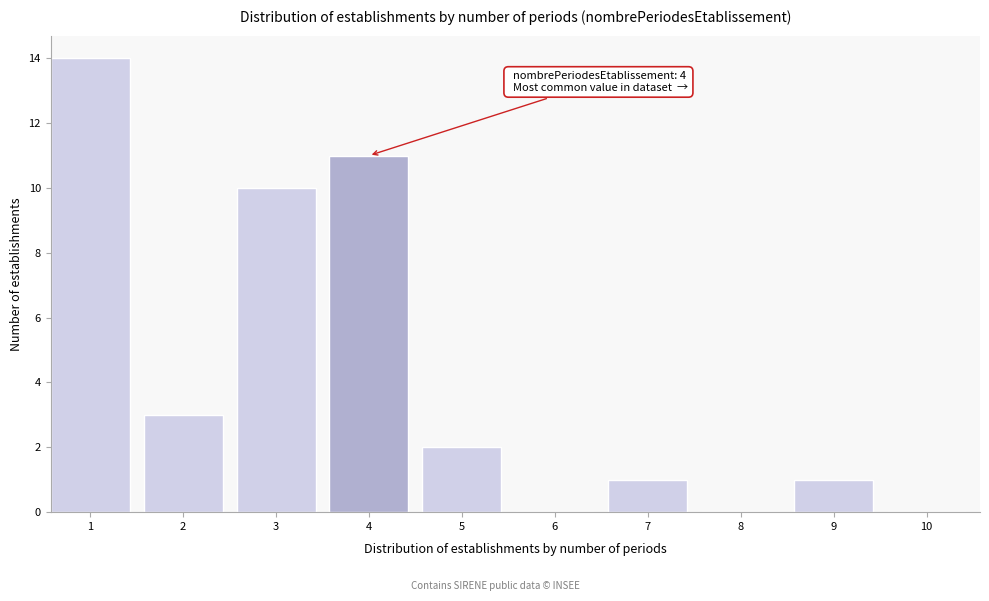

Reading left to right, transcribe all the data shown in this chart.

1=14	2=3	3=10	4=11	5=2	6=0	7=1	8=0	9=1	10=0